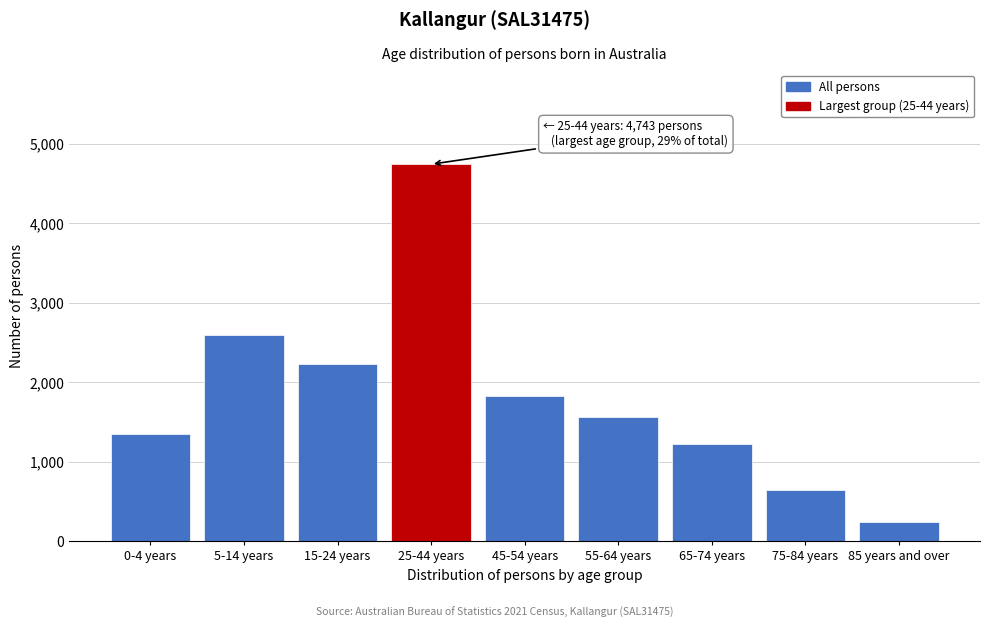

Reading left to right, what are all the values shown in this chart?

1351	2599	2230	4743	1825	1561	1223	648	243